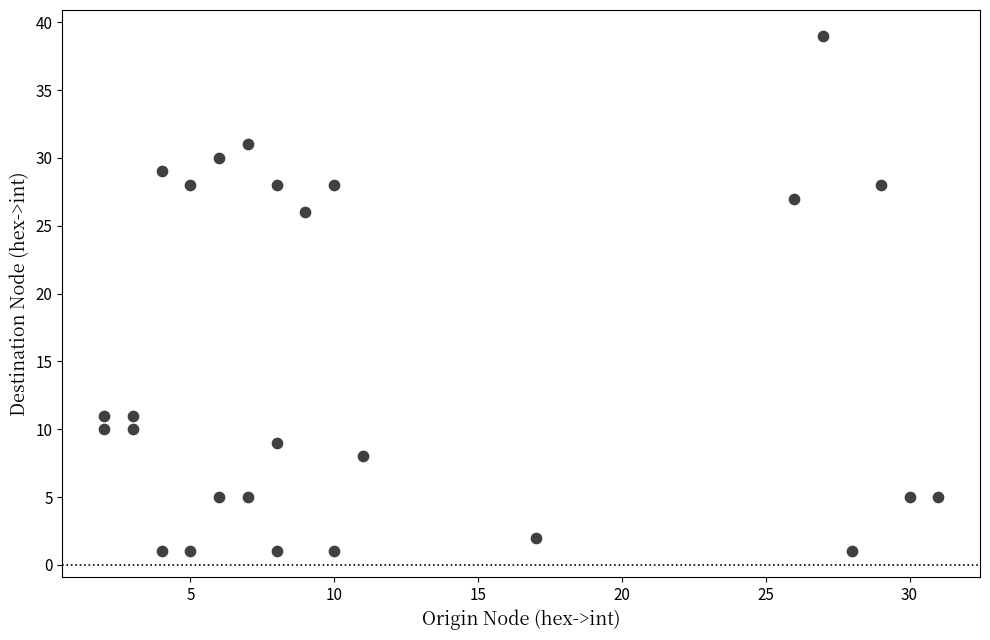

What Y value in the scatter plot is closest to 20?

26